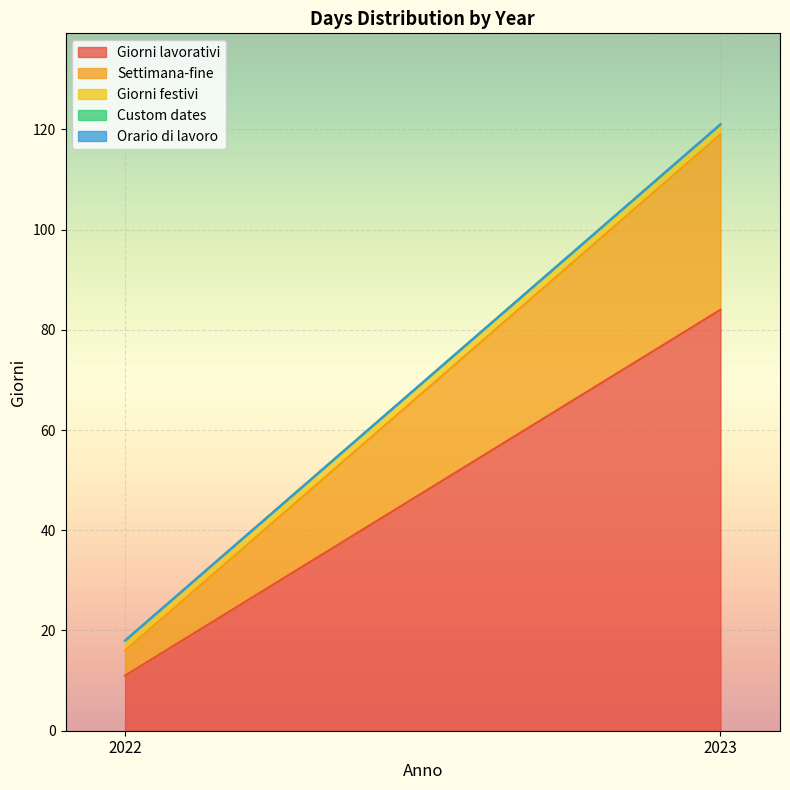

At which label is Orario di lavoro closest to 0?

2022